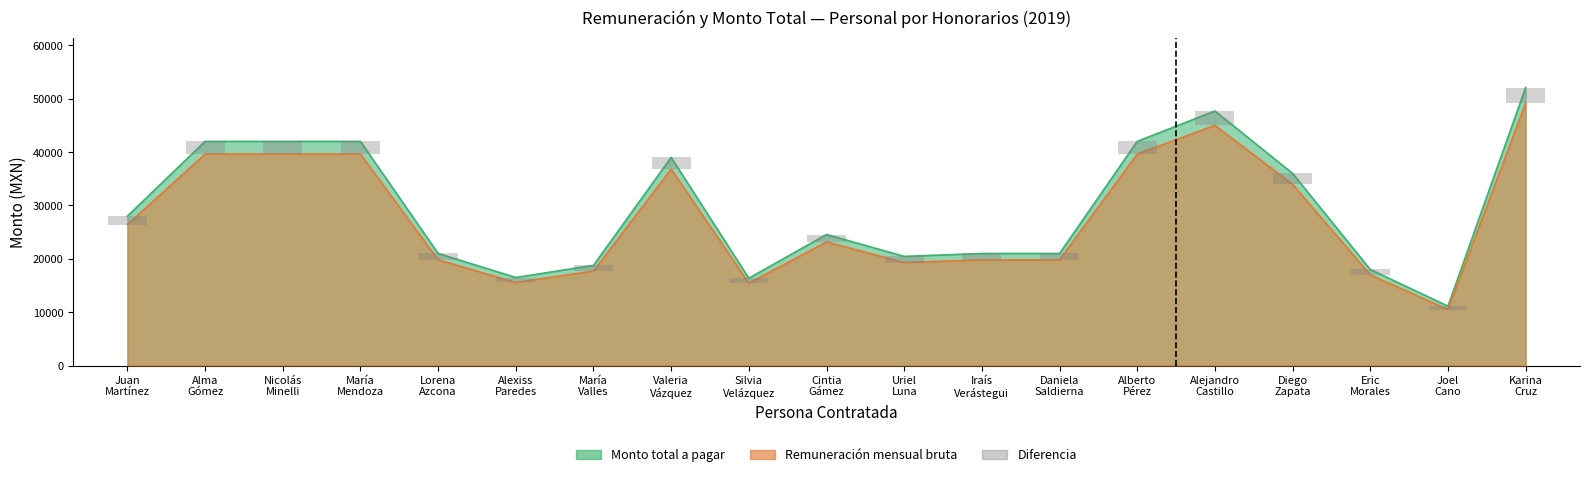

Reading left to right, extract all data points from this chart.

Juan
Martínez=1584.9	Alma
Gómez=2377.4	Nicolás
Minelli=2377.4	María
Mendoza=2377.4	Lorena
Azcona=1188.7	Alexiss
Paredes=934.0	María
Valles=1063.0	Valeria
Vázquez=2207.6	Silvia
Velázquez=926.5	Cintia
Gámez=1389.8	Uriel
Luna=1158.1	Iraís
Verástegui=1188.7	Daniela
Saldierna=1188.7	Alberto
Pérez=2377.4	Alejandro
Castillo=2700.0	Diego
Zapata=2037.7	Eric
Morales=1018.9	Joel
Cano=630.0	Karina
Cruz=2948.3